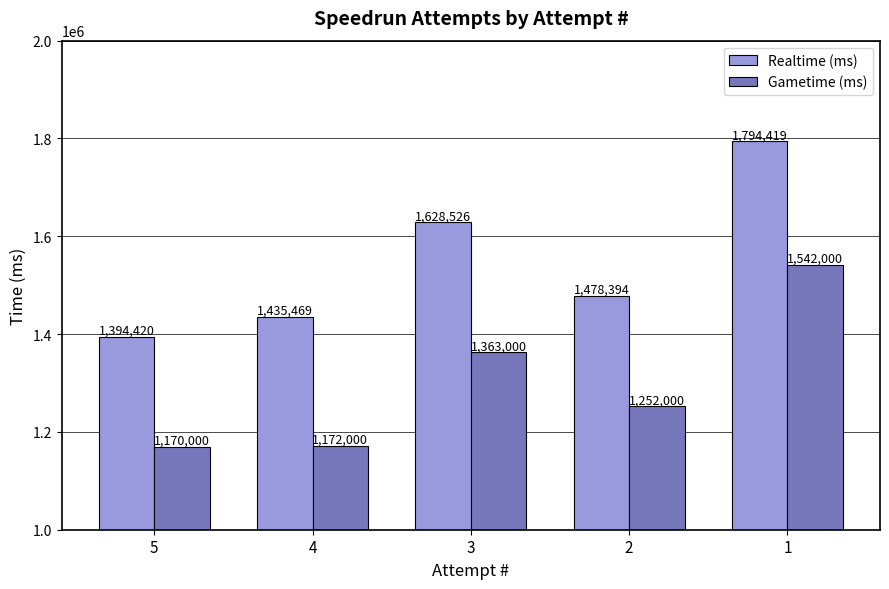

Between 3 and 2, which series saw the biggest shift?

Realtime (ms)